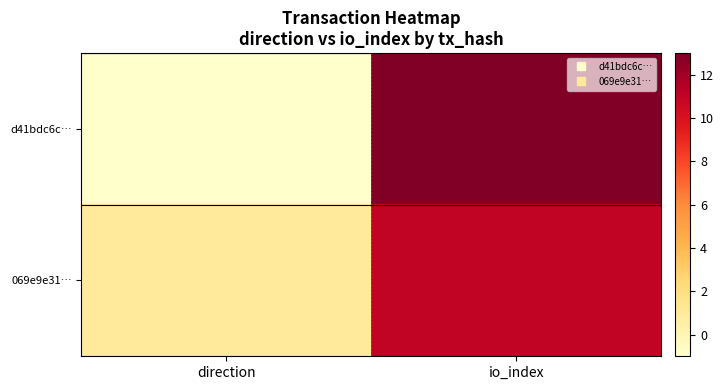

What is the maximum value shown in the chart?

13